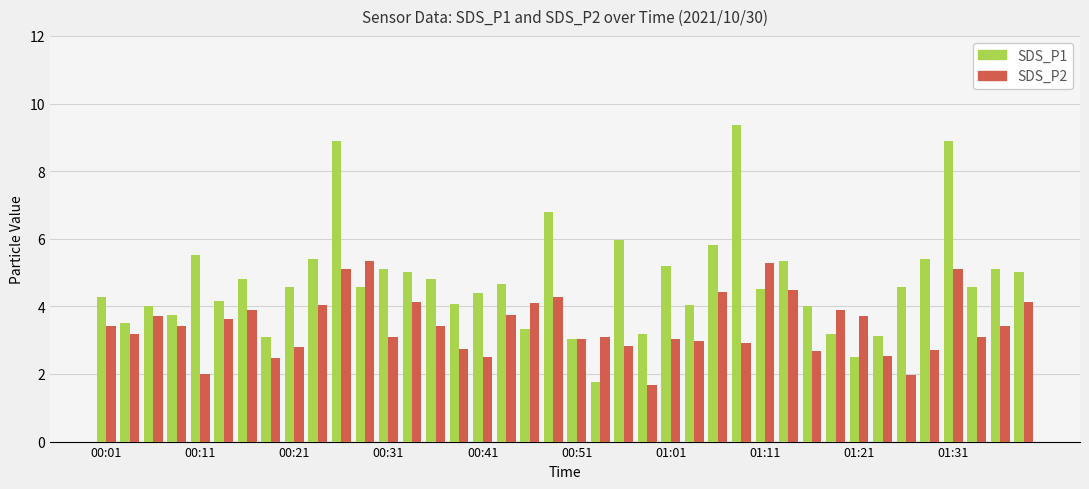

At how many categories does at least one series exceed 8?

3